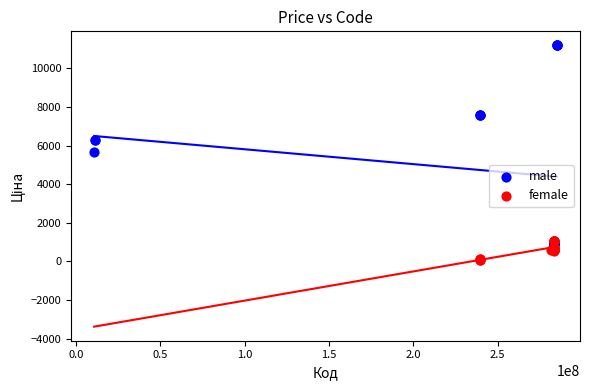

Which series has the widest spread of Y values?

male